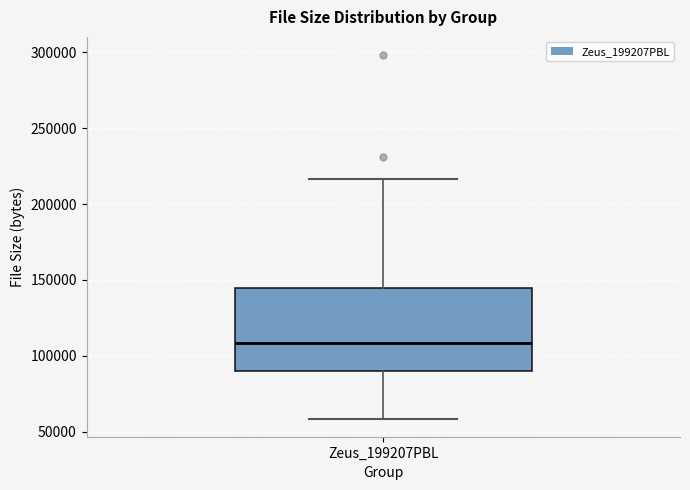

Where is the upper edge of the box for Zeus_199207PBL on the y-axis? The values are not printed on the chart, so give them approximately, as read against the axis.

145000